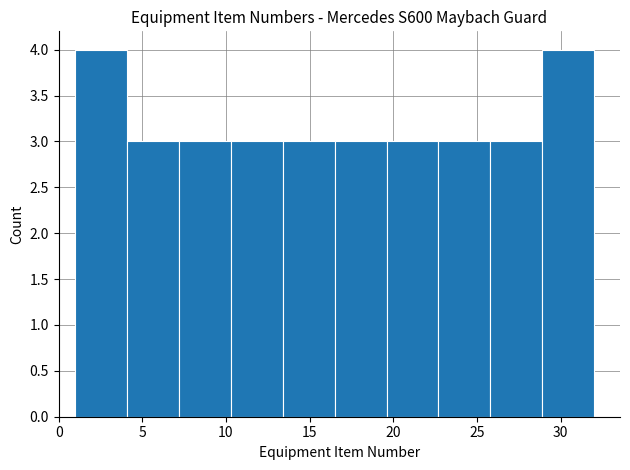

Reading left to right, list every bar in this chart as the range it spans on the x-axis followed by its height. Neither the bar edges nor the heights are printed on the chart, so give them approximately, as read against the axes.

1.0 to 4.1: 4
4.1 to 7.2: 3
7.2 to 10.3: 3
10.3 to 13.4: 3
13.4 to 16.5: 3
16.5 to 19.6: 3
19.6 to 22.7: 3
22.7 to 25.8: 3
25.8 to 28.9: 3
28.9 to 32.0: 4